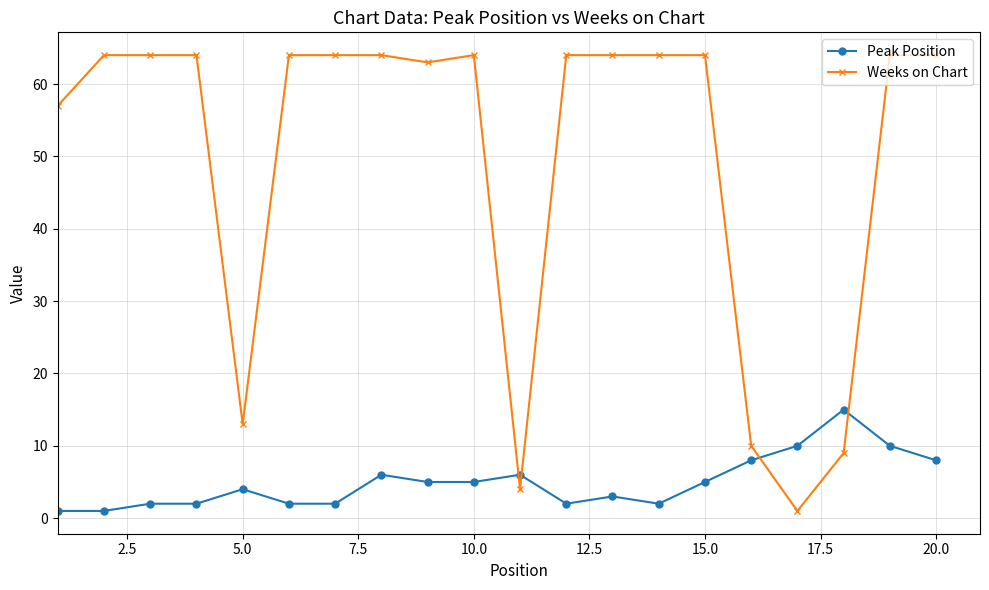

True or false: Weeks on Chart has more than 0 points higher than both neighbors.

True